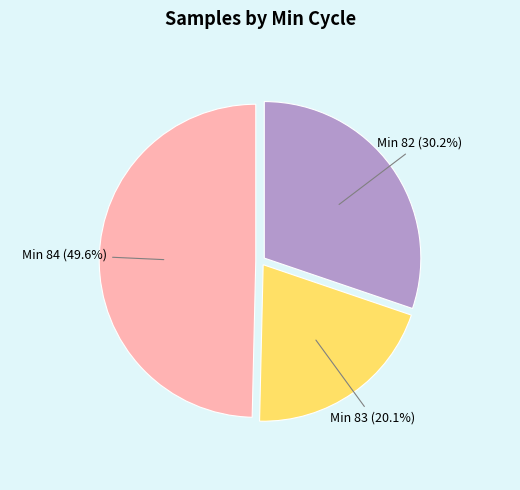

Rank the categories by value from lowest to highest.

Min 83, Min 82, Min 84